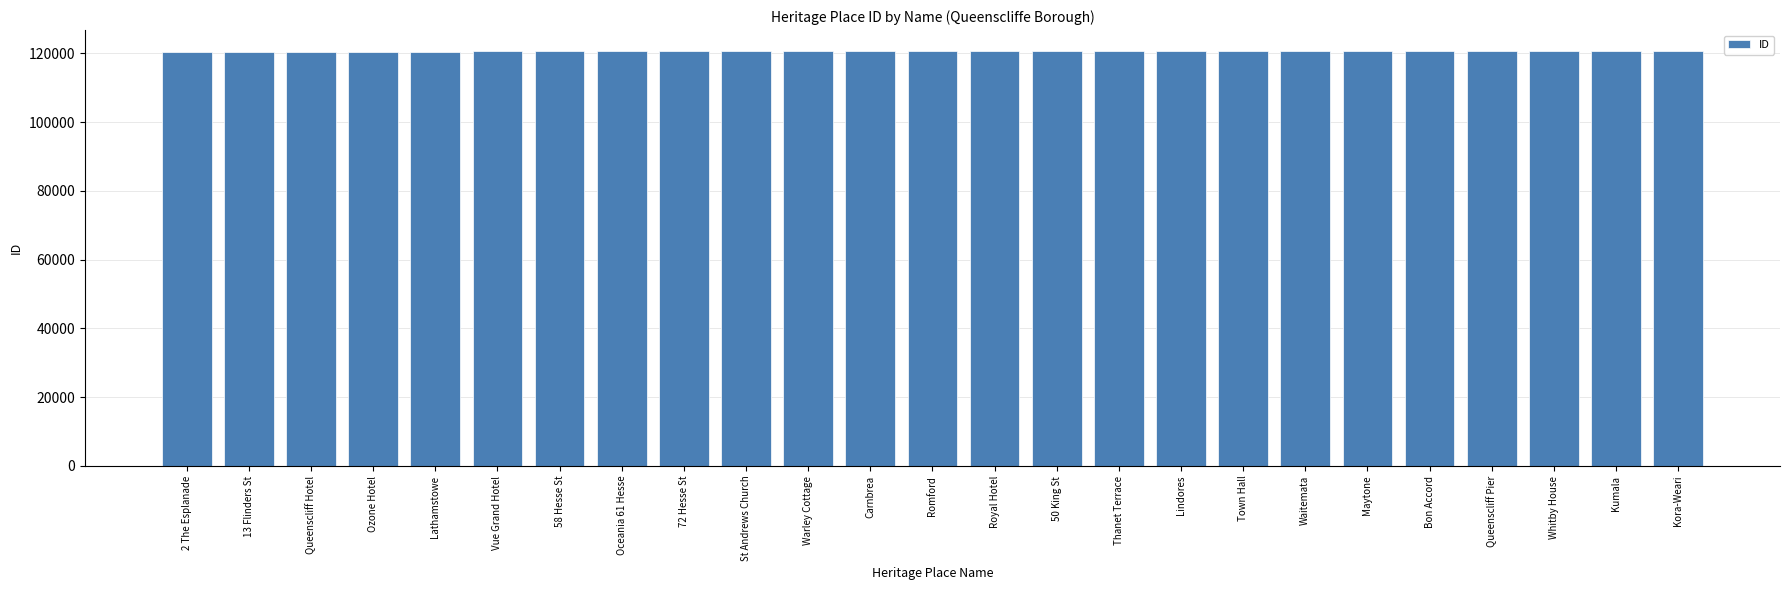

Read the value at Ozone Hotel.

120380